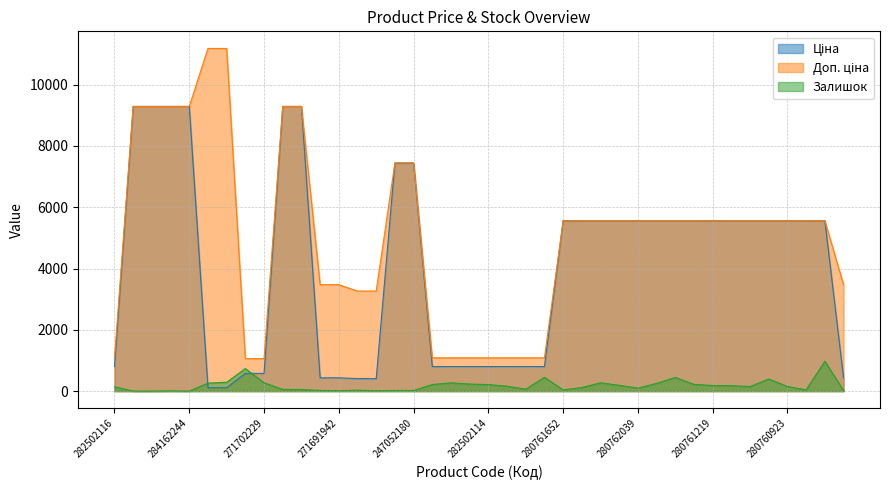

Rank the categories by Доп. ціна value from lowest to highest.

271702230, 271702229, 282502116, 282502117, 282502110, 282502115, 282502114, 282502113, 282502112, 282502111, 271681948, 271681942, 271691948, 271691942, 271691958, 280761652, 280761644, 280761056, 280761054, 280762039, 280761857, 280761651, 280761650, 280761219, 280761055, 280761052, 280761030, 280760923, 280760486, 275990524, 247052181, 247052180, 284162248, 284162246, 284162245, 284162244, 284162210, 284162209, 247132181, 247132180